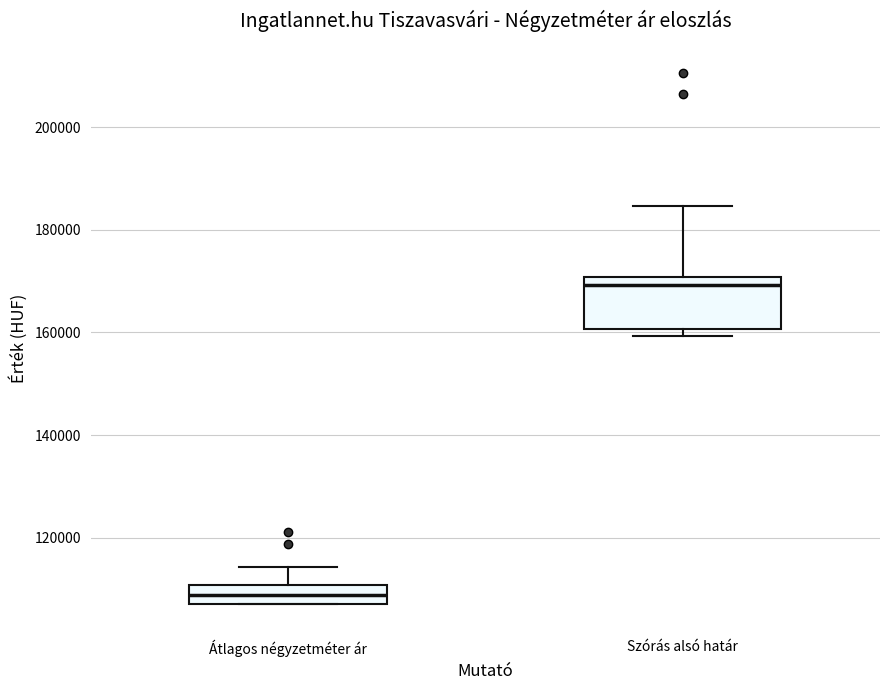

Reading left to right, transcribe this box plot: for each box, give where its median line is, the range the box spans, and where its two whiskers end, as read against the y-axis. The values are not printed on the chart, so give them approximately, as read against the axis.

Átlagos négyzetméter ár: median 108000 (inside the box), box 108000 to 110000, whiskers 108000 to 114000
Szórás alsó határ: median 170000 (just below the box's upper edge), box 160000 to 170000, whiskers 160000 (just below the box's lower edge) to 184000